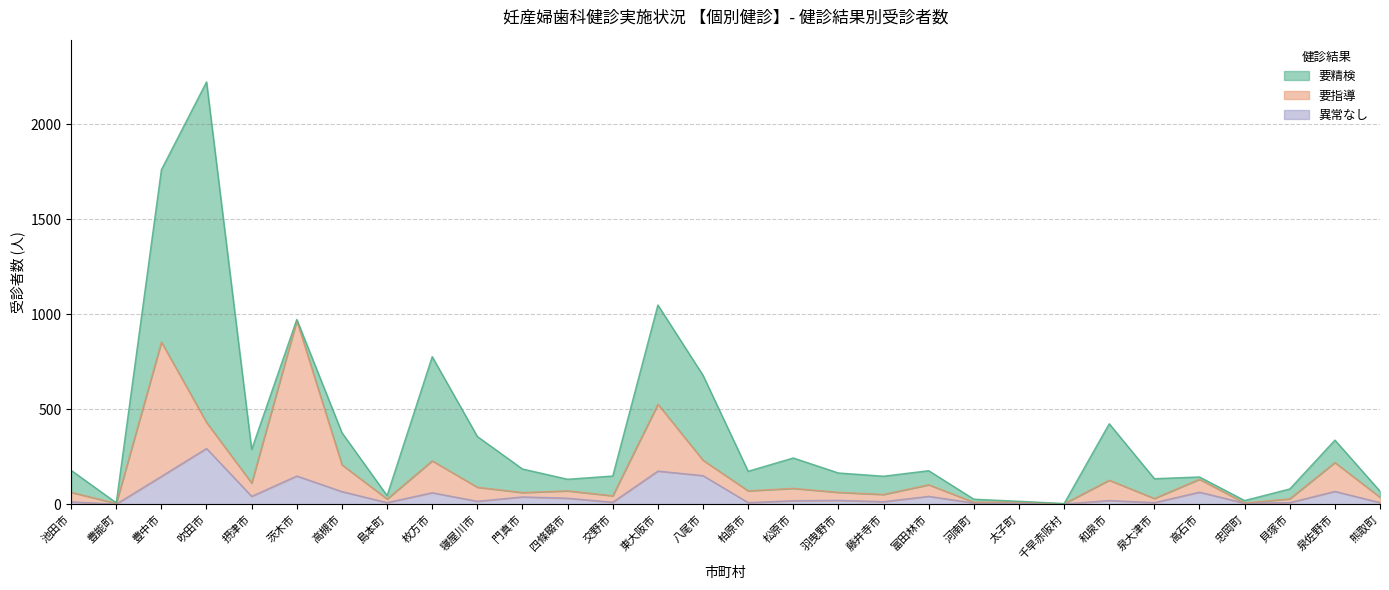

How many interior local peaks does the 要指導 series have?

11